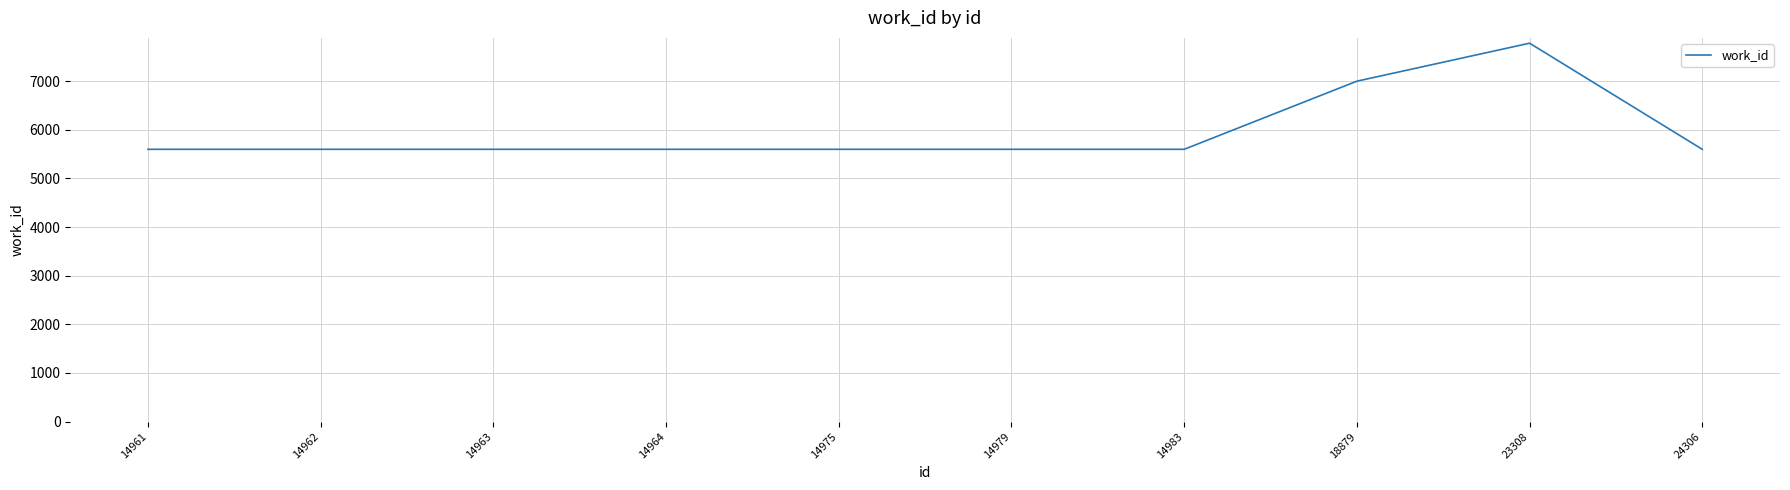

Approximately how many times larger is the value at 14975 compared to 14963?

1.0